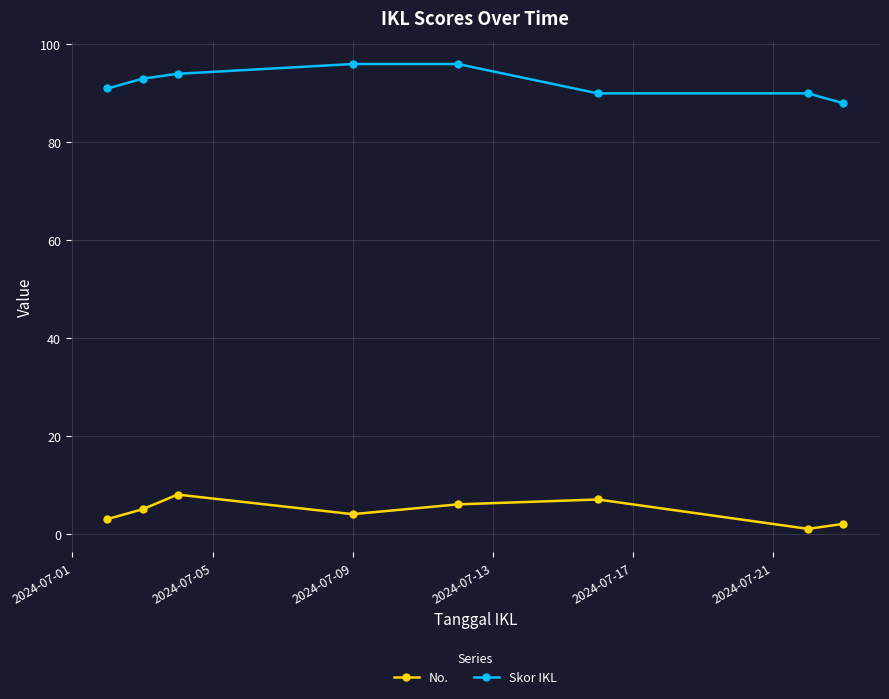

How many interior local valleys does the No. series have?

2